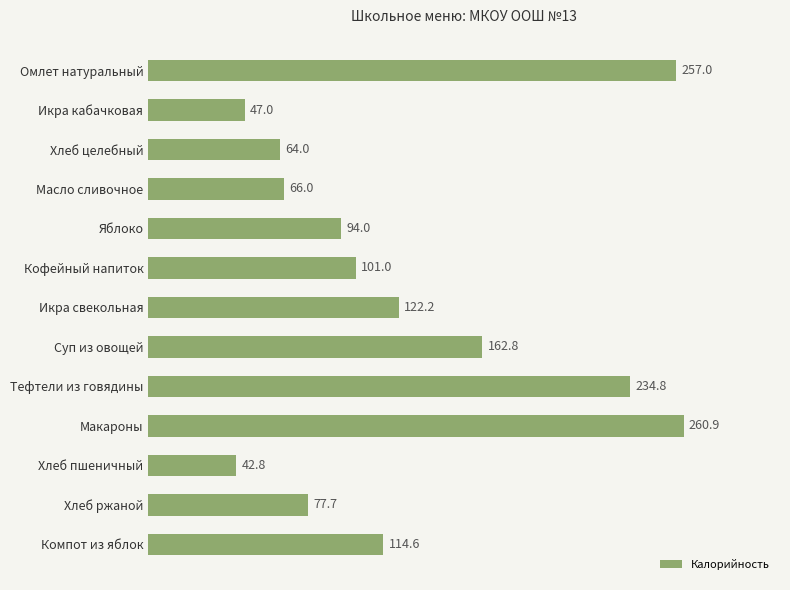

The chart shows a value of 284.6 at Суп из овощей. True or false?

False